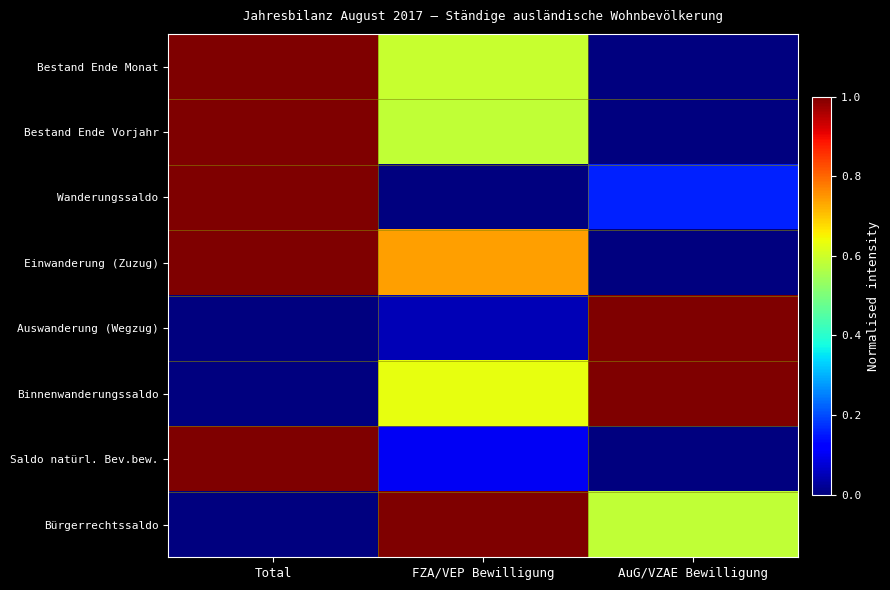

Reading left to right, extract all data points from this chart.

Bestand Ende Monat: Total=1.0	FZA/VEP Bewilligung=0.6	AuG/VZAE Bewilligung=0.0
Bestand Ende Vorjahr: Total=1.0	FZA/VEP Bewilligung=0.6	AuG/VZAE Bewilligung=0.0
Wanderungssaldo: Total=1.0	FZA/VEP Bewilligung=0.0	AuG/VZAE Bewilligung=0.2
Einwanderung (Zuzug): Total=1.0	FZA/VEP Bewilligung=0.7	AuG/VZAE Bewilligung=0.0
Auswanderung (Wegzug): Total=0.0	FZA/VEP Bewilligung=0.0	AuG/VZAE Bewilligung=1.0
Binnenwanderungssaldo: Total=0.0	FZA/VEP Bewilligung=0.6	AuG/VZAE Bewilligung=1.0
Saldo natürl. Bev.bew.: Total=1.0	FZA/VEP Bewilligung=0.1	AuG/VZAE Bewilligung=0.0
Bürgerrechtssaldo: Total=0.0	FZA/VEP Bewilligung=1.0	AuG/VZAE Bewilligung=0.6